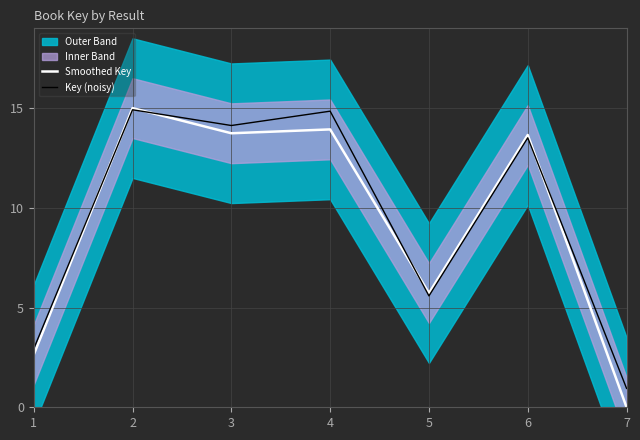

Between which two adjacent categories do Smoothed Key and Key (noisy) first intersect?

1 and 2